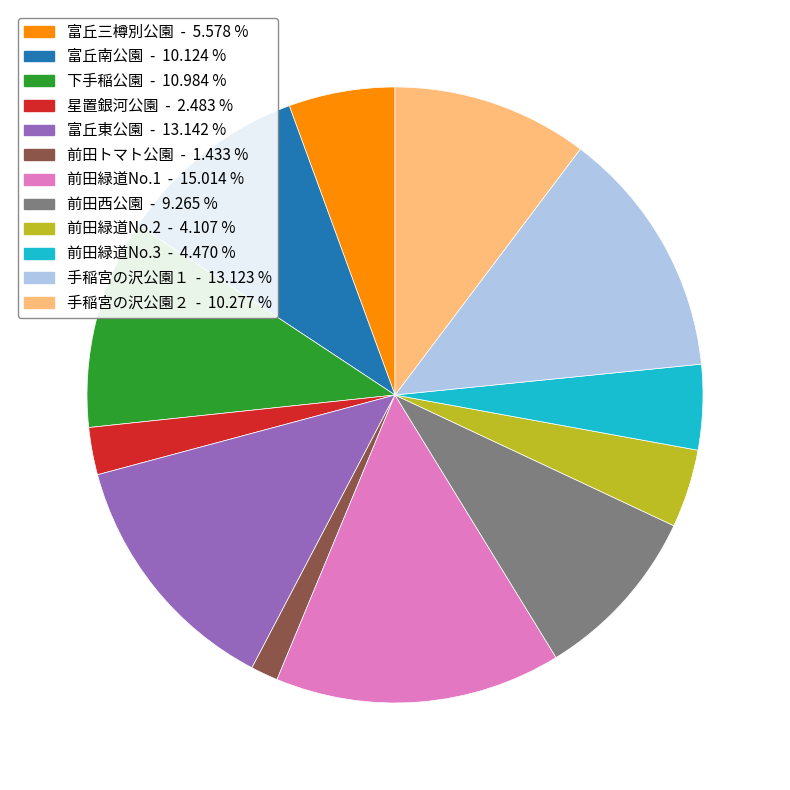

Count the number of slices in the pie.

12